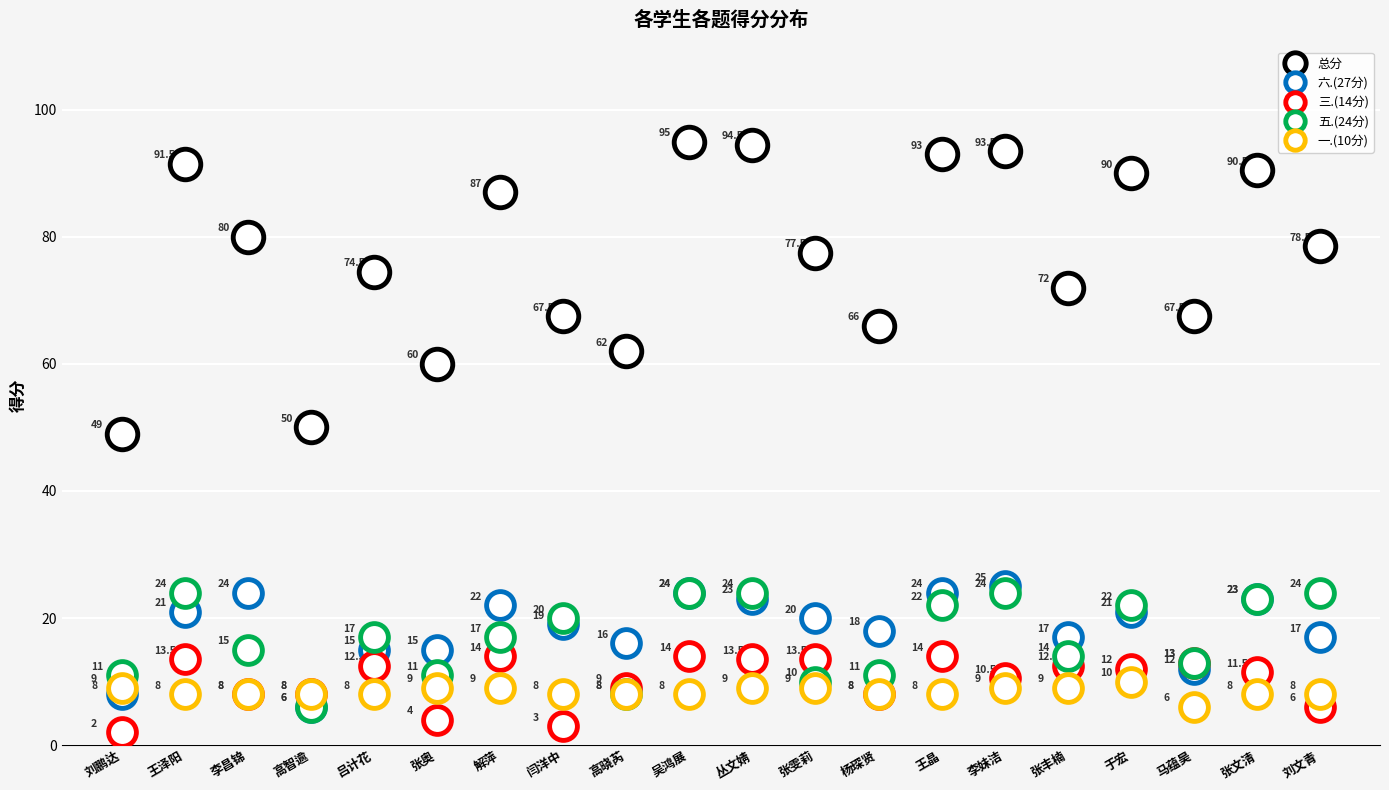

Between 高智逾 and 张丰楠, which series saw the biggest shift?

总分